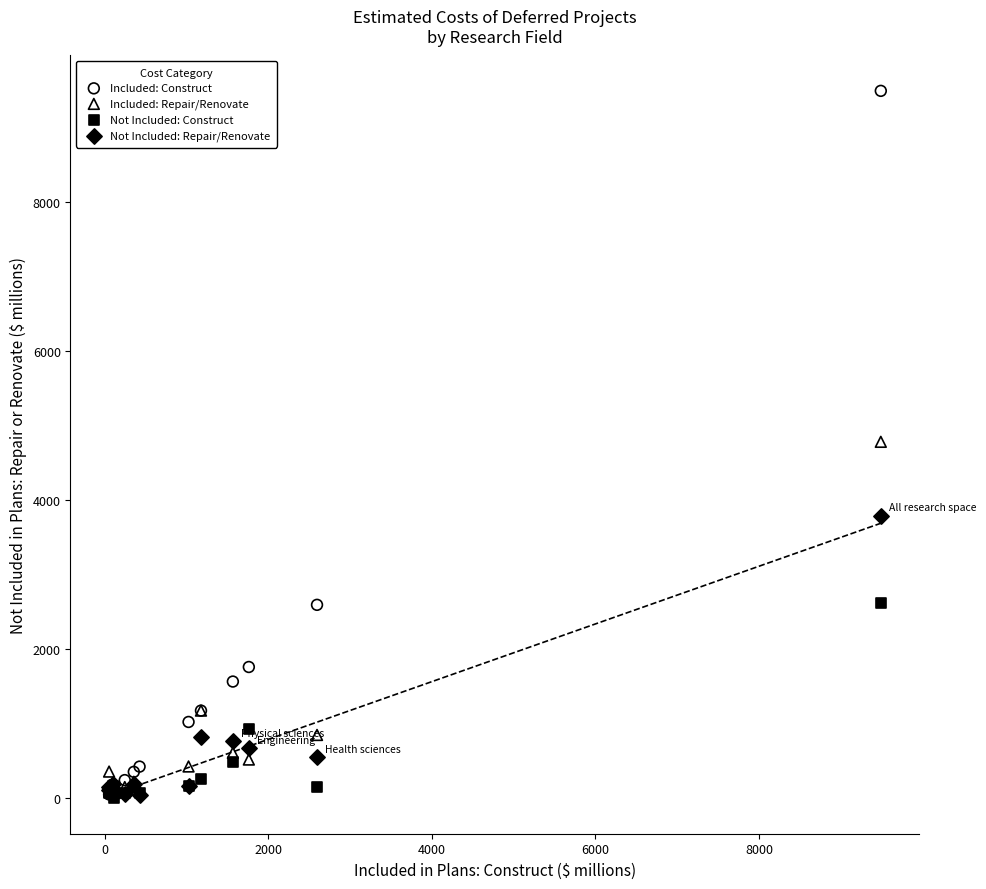

In the Not Included: Repair/Renovate series, what Y value is closest to 1914?

816.9